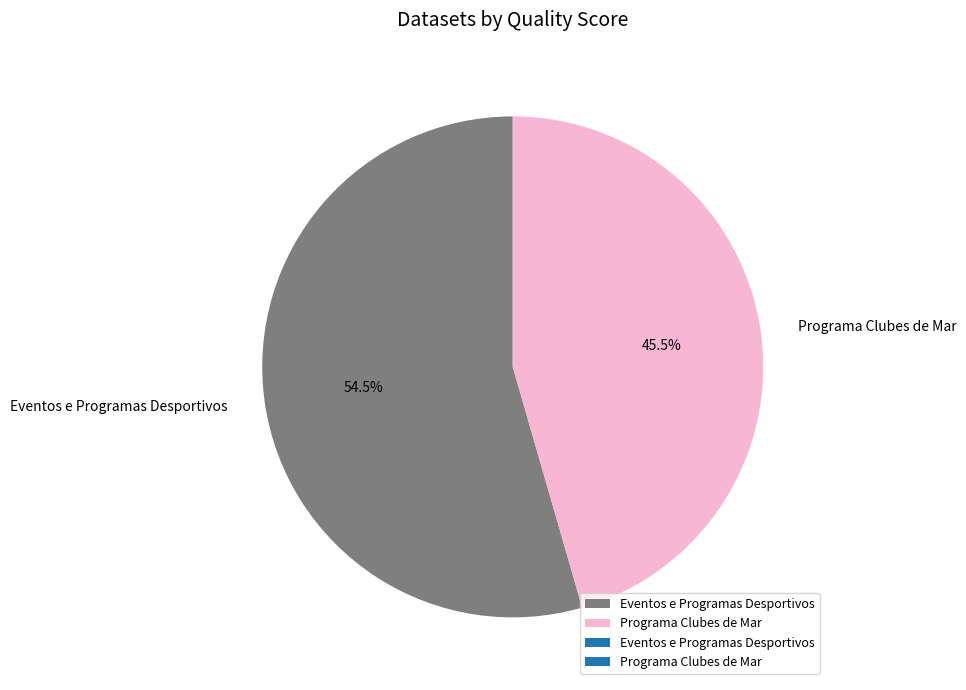

To the nearest percent, what is the average slice percentage?

50%